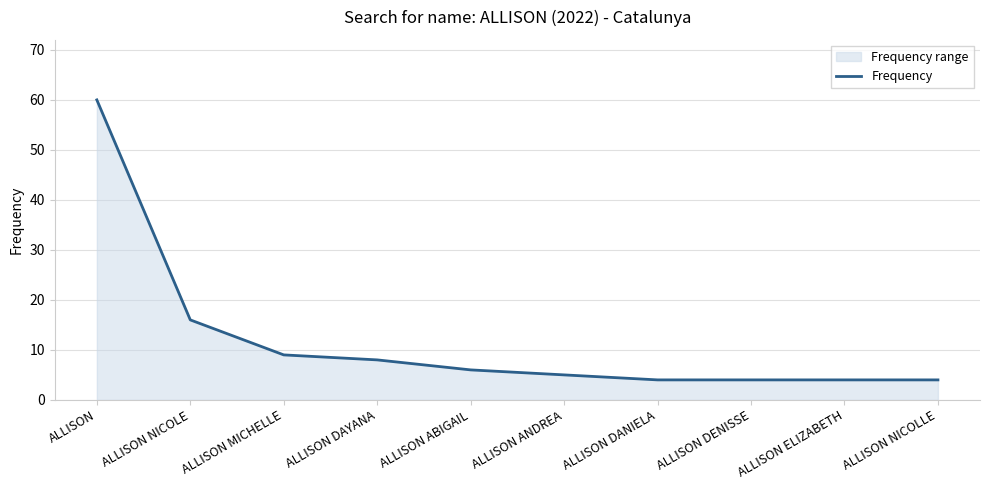

How many lines are shown in the chart?

1